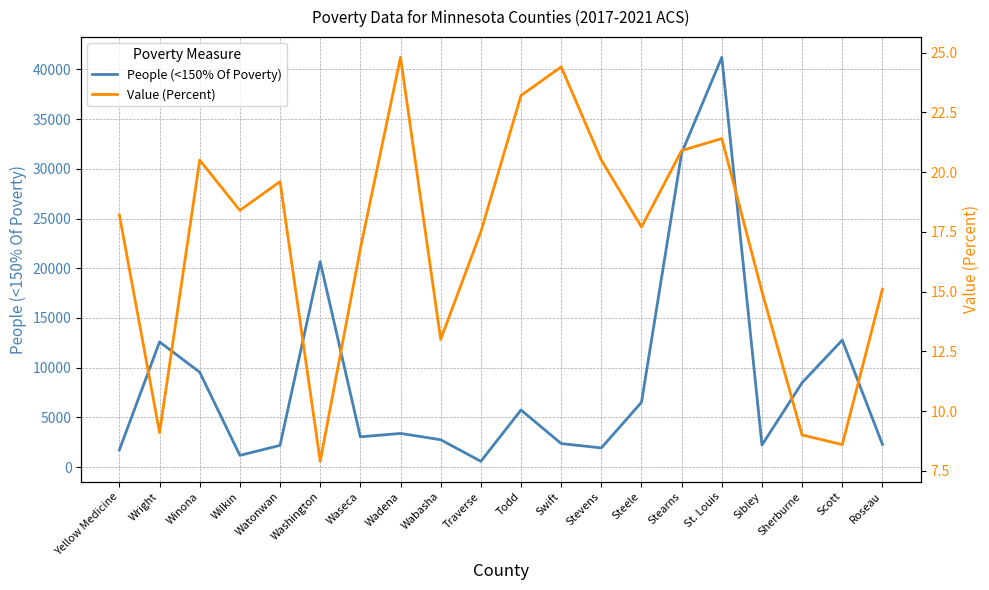

True or false: Value (Percent) has a value of 24.8 at Wadena.

True